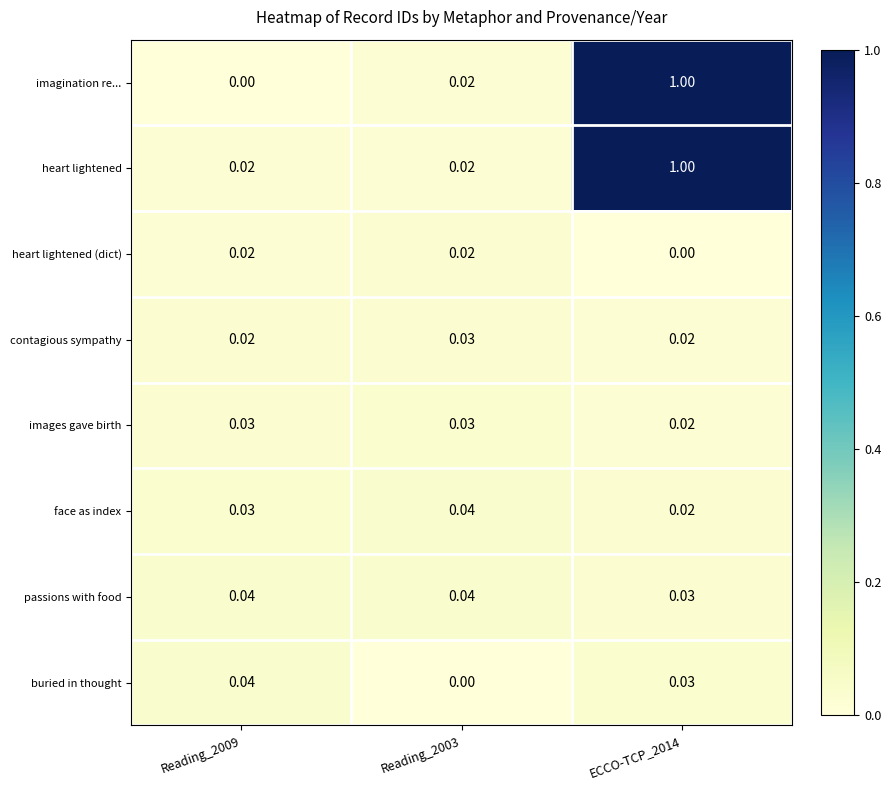

Between Reading_2009 and Reading_2003, which series saw the biggest shift?

buried in thought